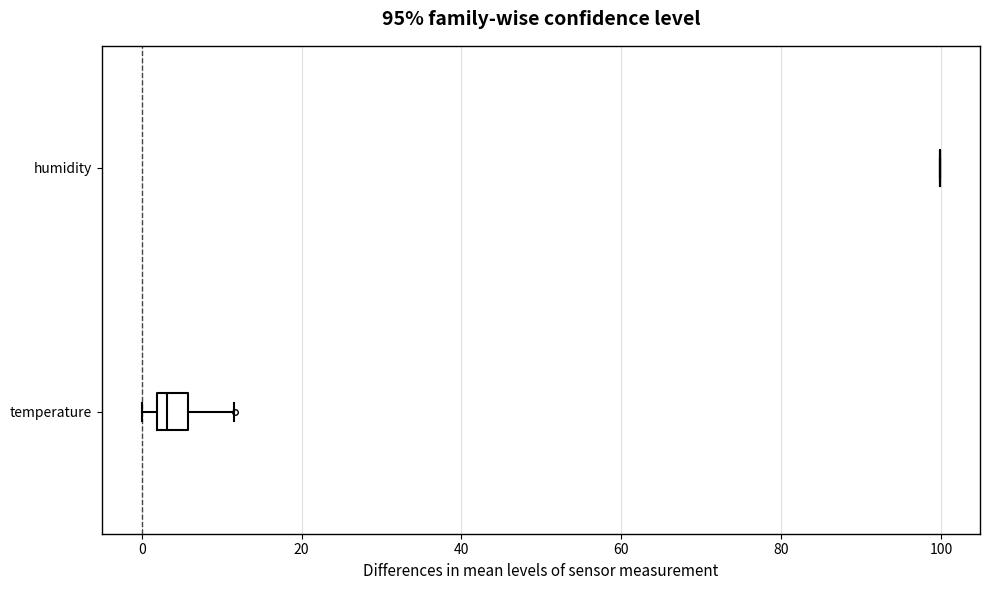

Reading bottom to top, read every box against the x-axis: the position of its median line, the range the box covers, and the ends of its whiskers. The values are not printed on the chart, so give them approximately, as read against the axis.

temperature: median 4, box 2 to 6, whiskers 0 to 12
humidity: box collapsed to a line at 100, whiskers 100 to 100